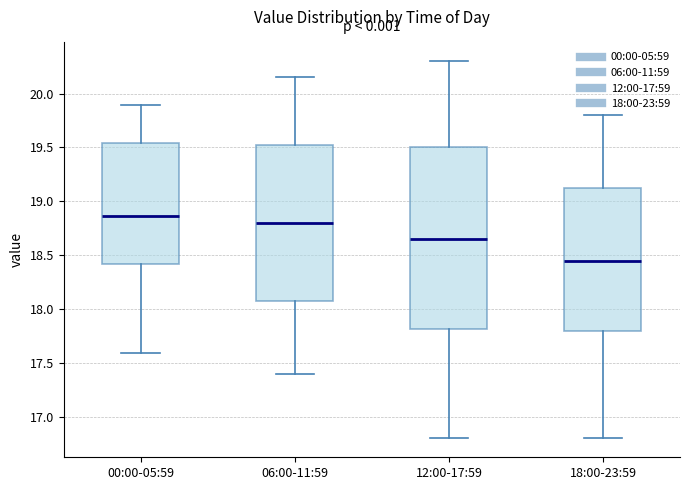

Comparing the boxes themselves (not the whiskers), which one is the tallest?

12:00-17:59